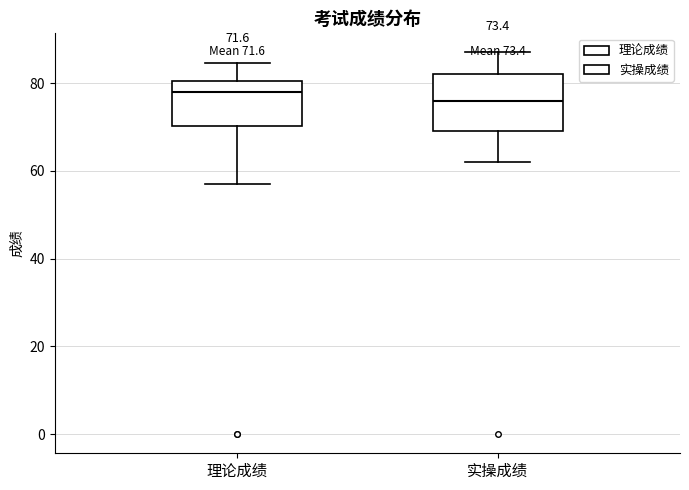

Which box's median line is the lowest?

实操成绩